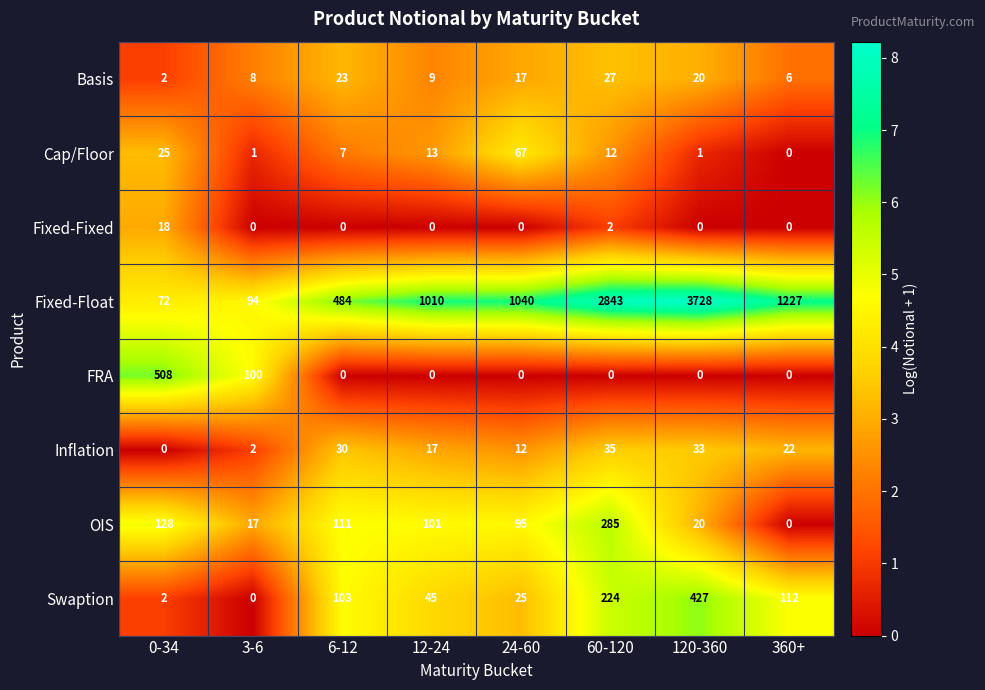

What is the difference between the second highest and second lowest values in the Basis series?

17